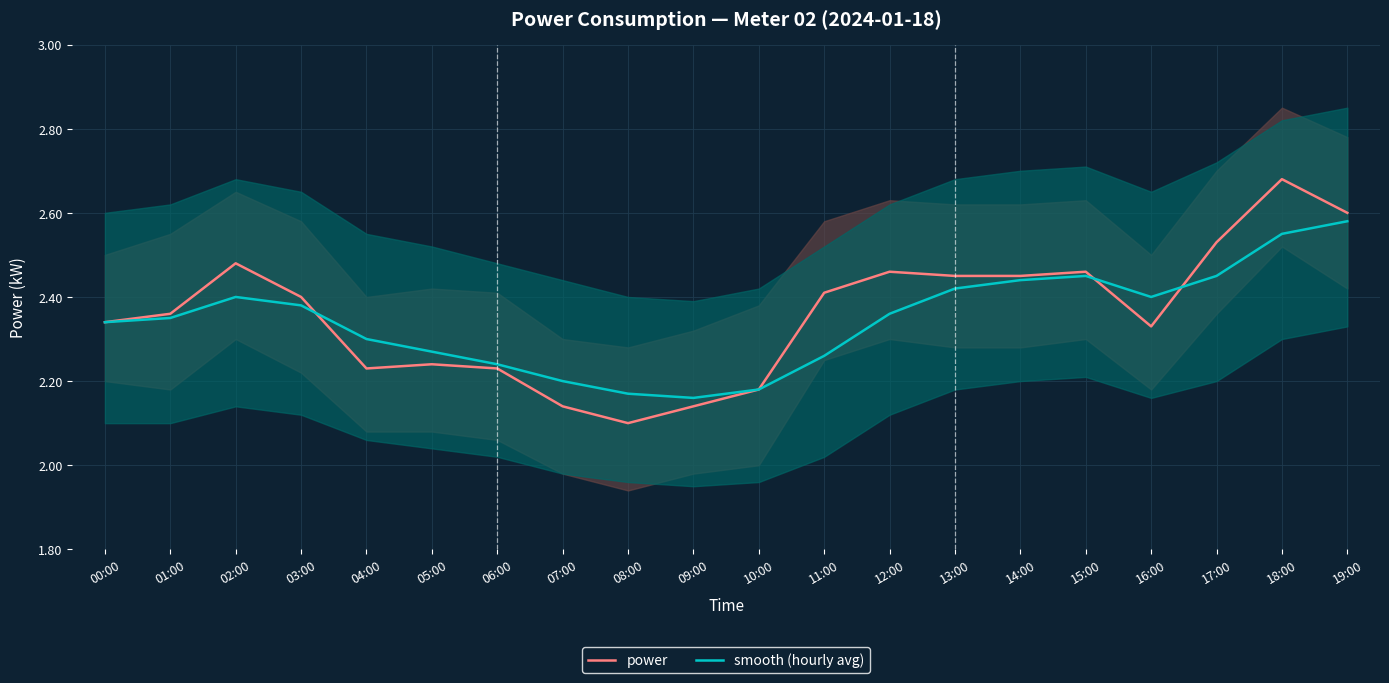

What is the highest value of the smooth (hourly avg) series?

2.6